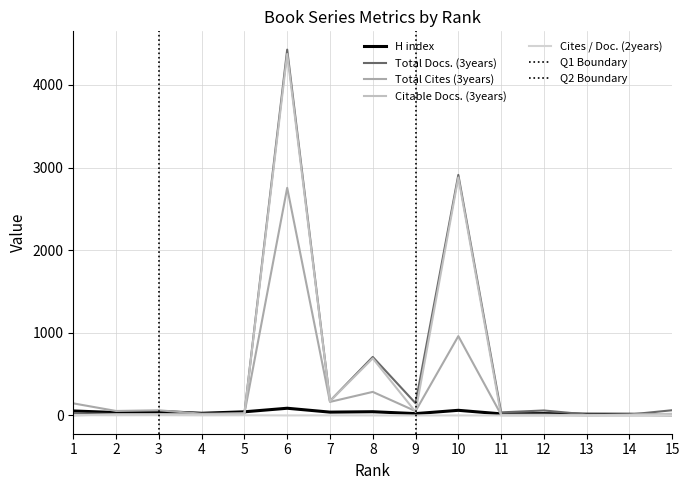

At 4, list the series in order from smallest to largest.

Cites / Doc. (2years), Citable Docs. (3years), Total Docs. (3years), Total Cites (3years), H index